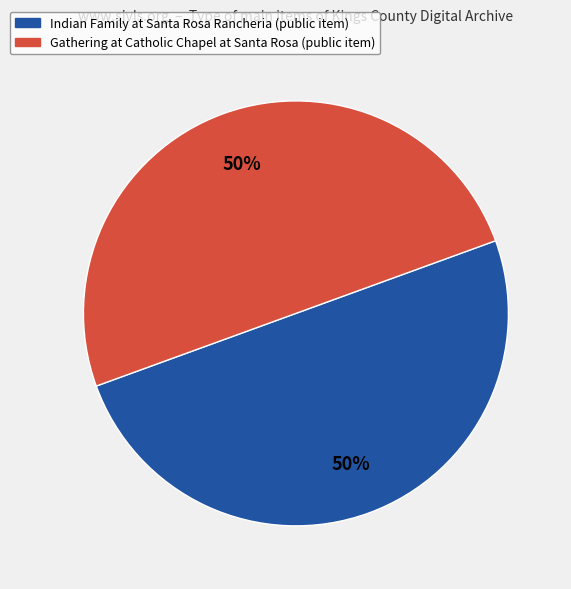

To the nearest percent, what is the average slice percentage?

50%